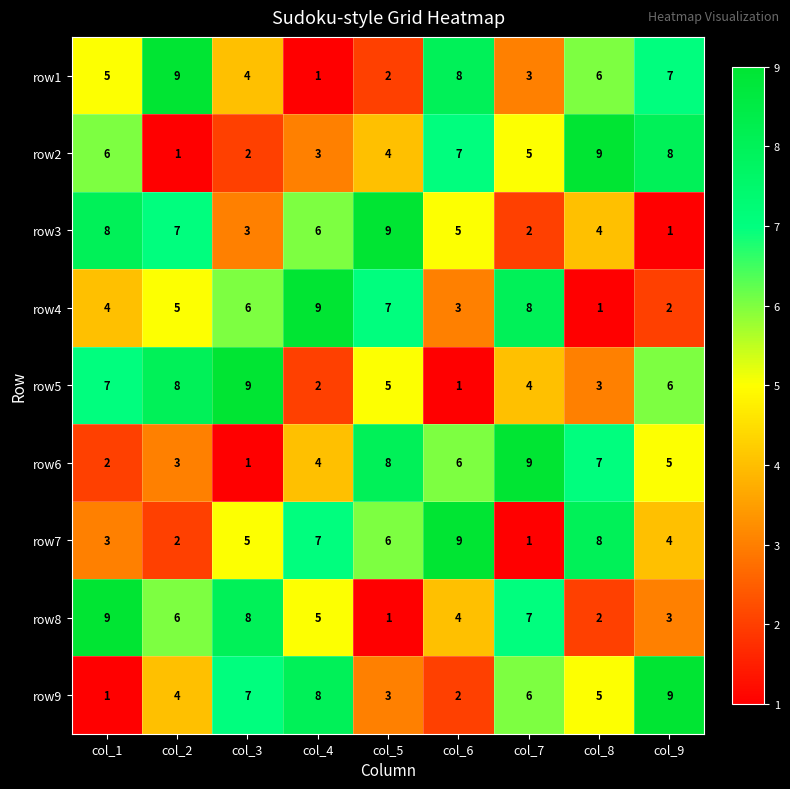

Rank the categories by row9 value from highest to lowest.

col_9, col_4, col_3, col_7, col_8, col_2, col_5, col_6, col_1